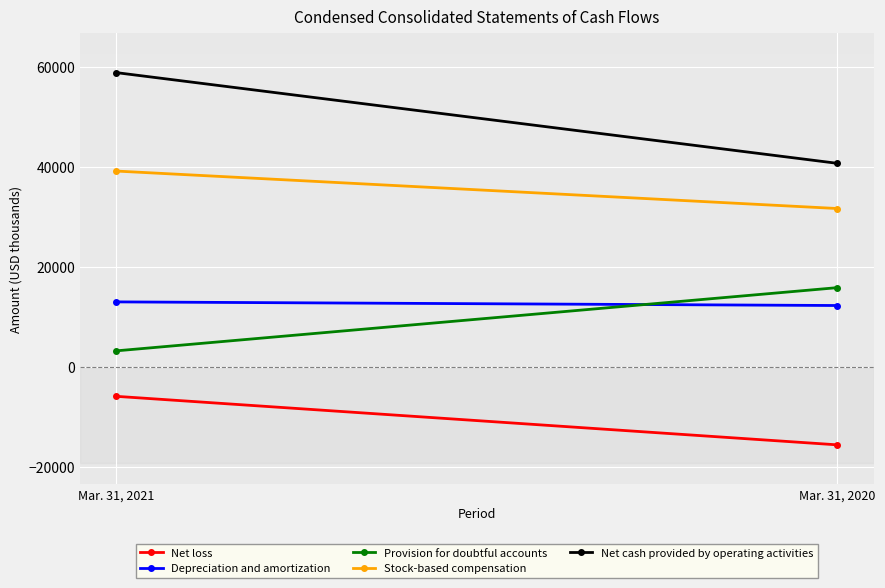

What is the total value across all series at Mar. 31, 2020?

85324